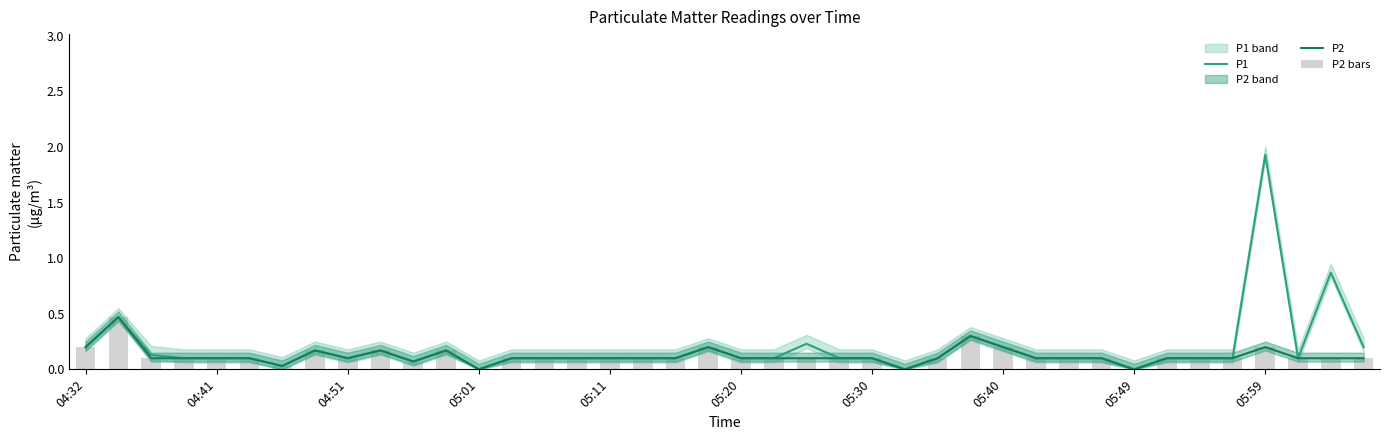

What is the sum of the P1 values at 18 and 14?

0.2